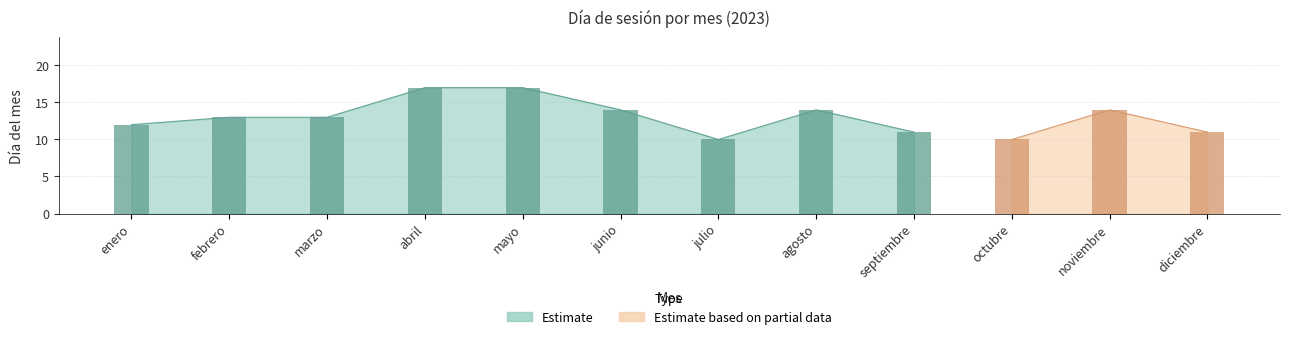

At which label is the value closest to 13?

febrero